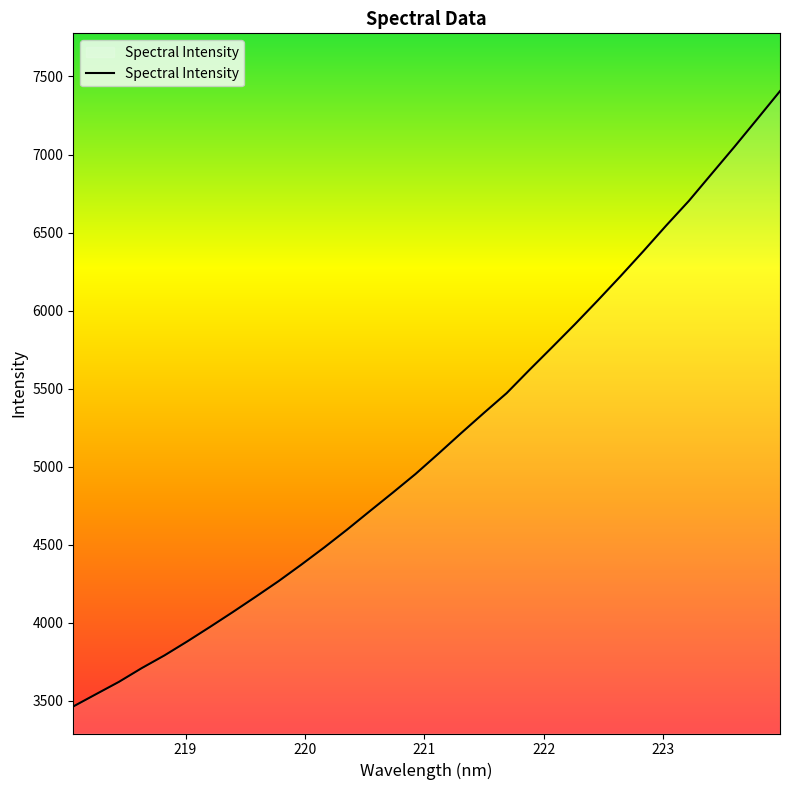

What is the maximum value shown in the chart?

7406.3